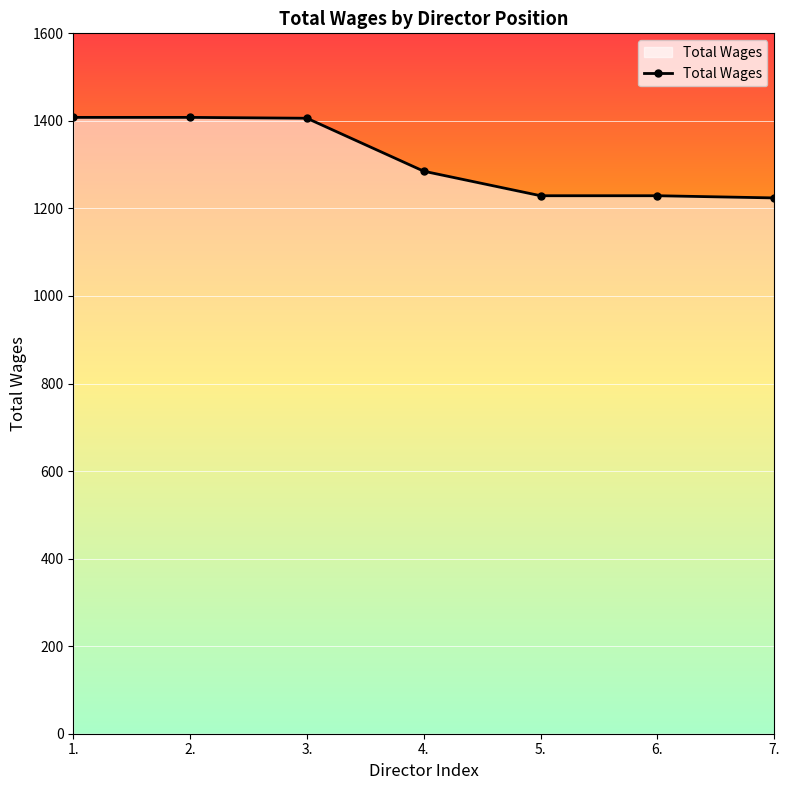

What is the change in value from 6. to 7.?

-5